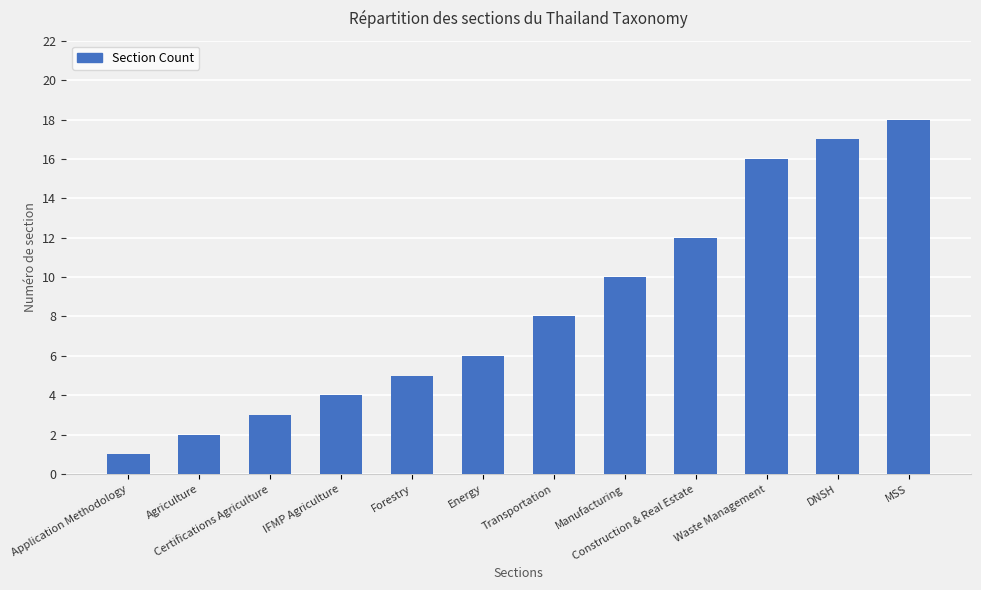

What is the value of the 2nd bar from the left?

2